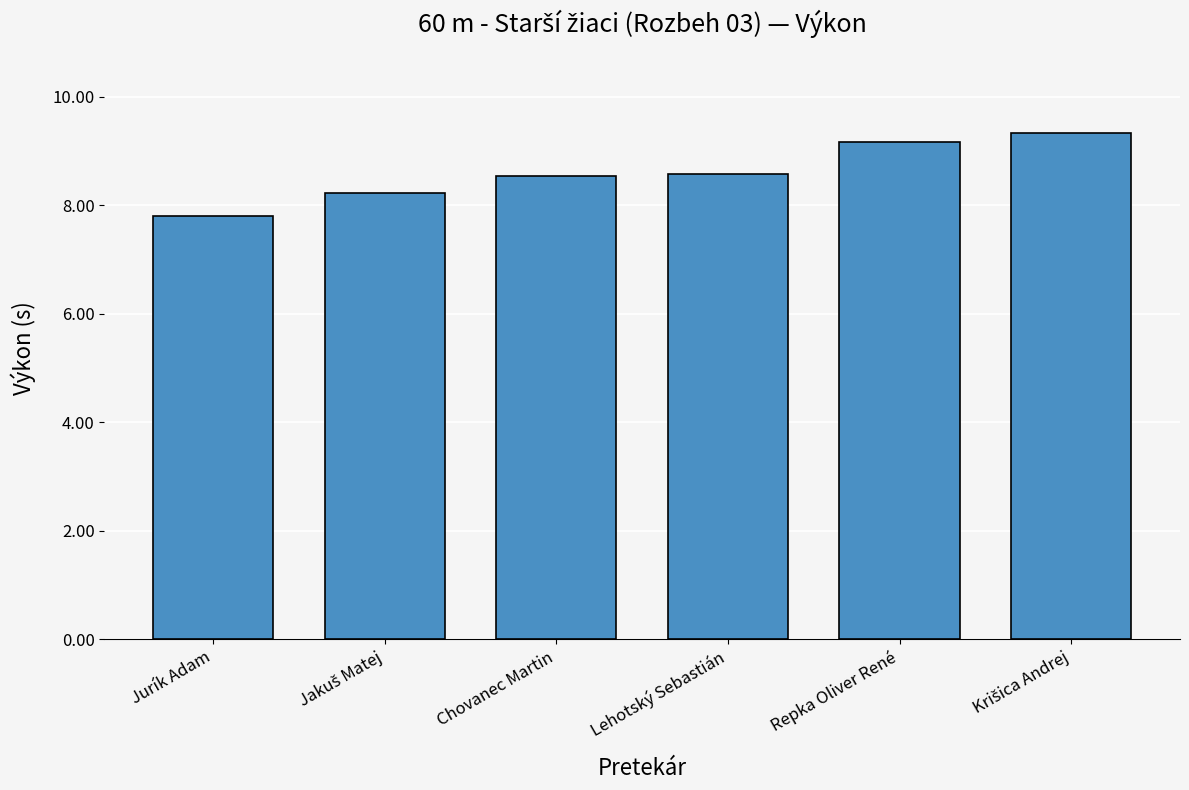

The value at Jurík Adam is 4.4. True or false?

False